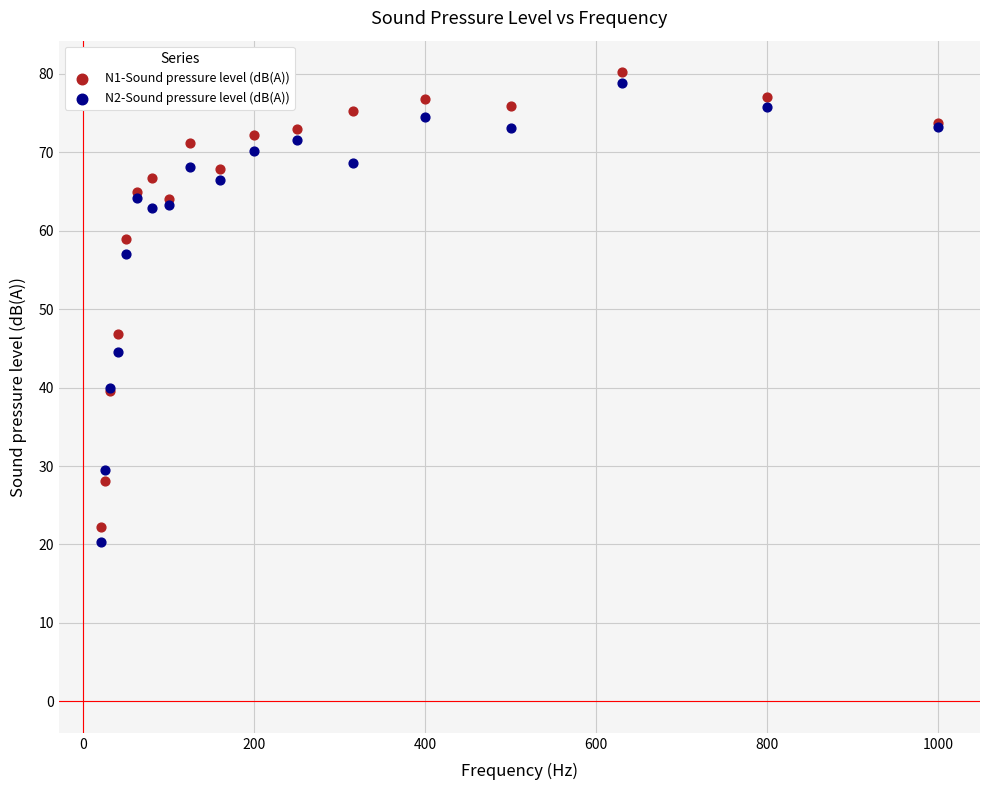

In the N2-Sound pressure level (dB(A)) series, what Y value is closest to 49?

44.6